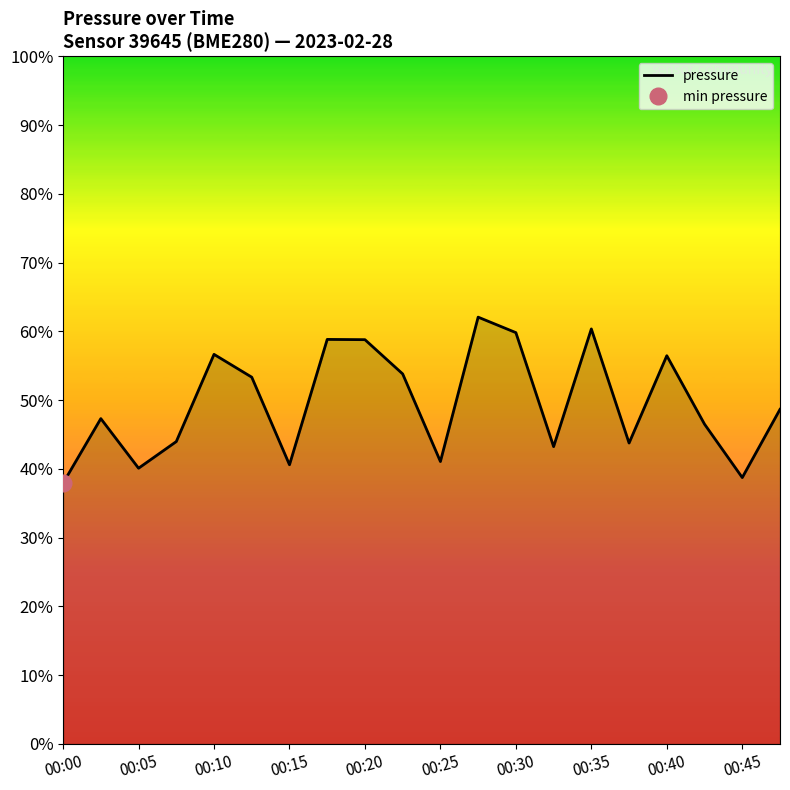

Rank the categories by value from lowest to highest.

00:00, 18, 00:10, 00:30, 10, 13, 15, 00:15, 17, 00:05, 19, 00:25, 00:45, 16, 00:20, 00:40, 00:35, 12, 14, 11